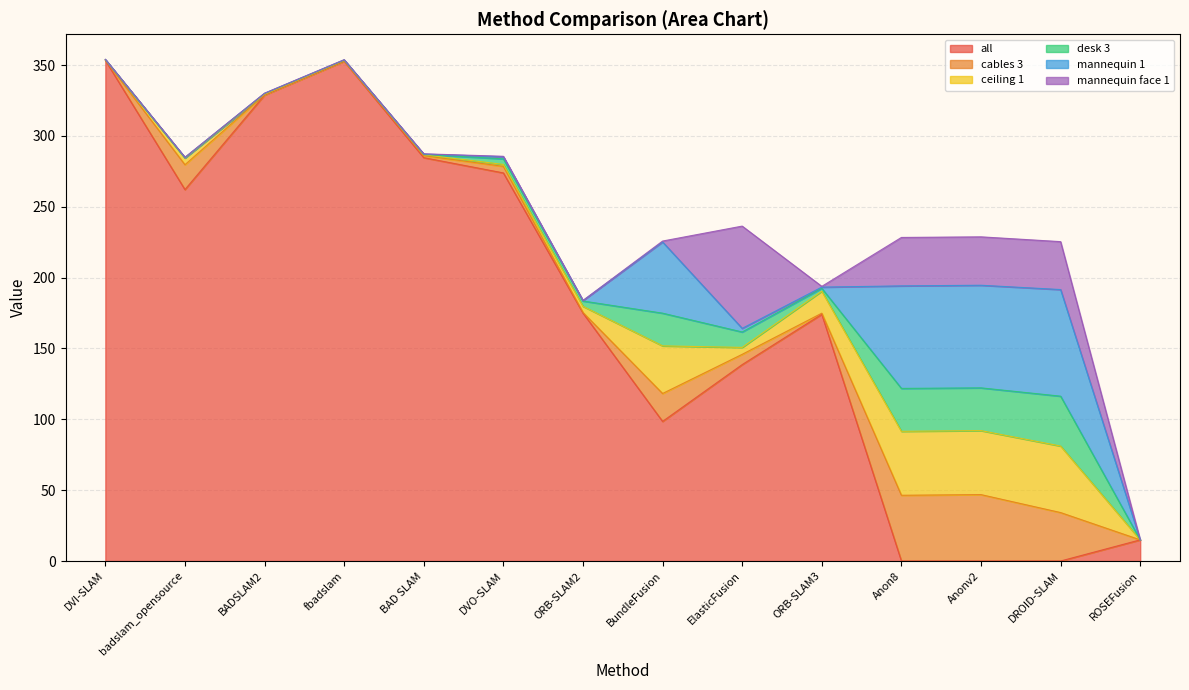

The value of cables 3 at ElasticFusion is 7.2. True or false?

True